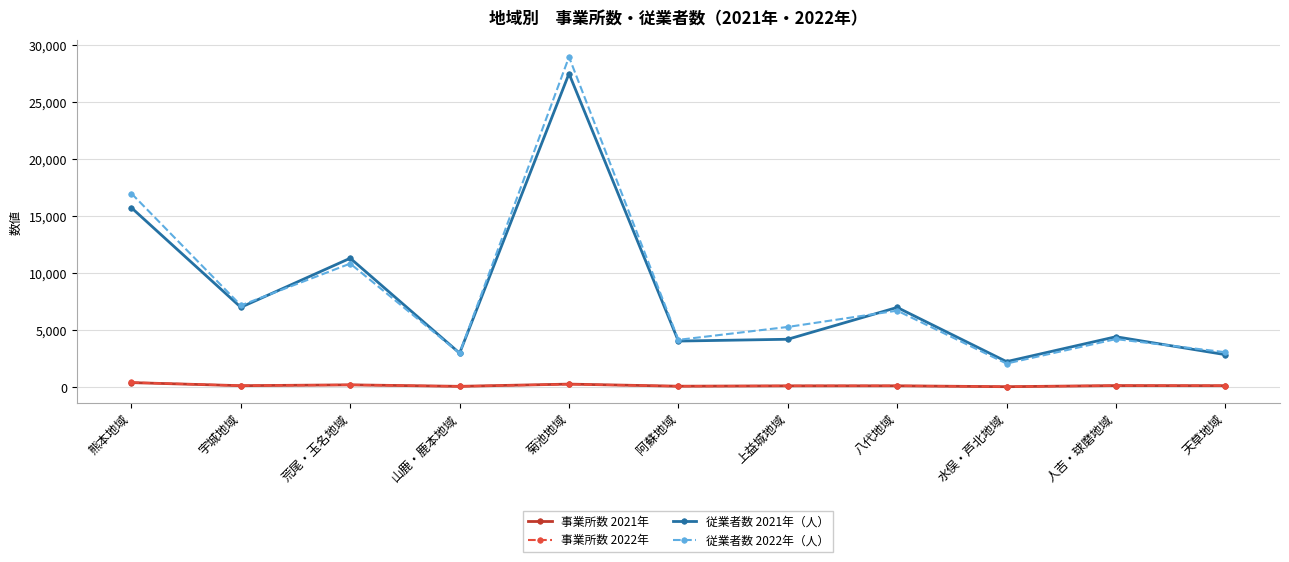

The 従業者数 2022年（人） series shows 4232 at 人吉・球磨地域. True or false?

True